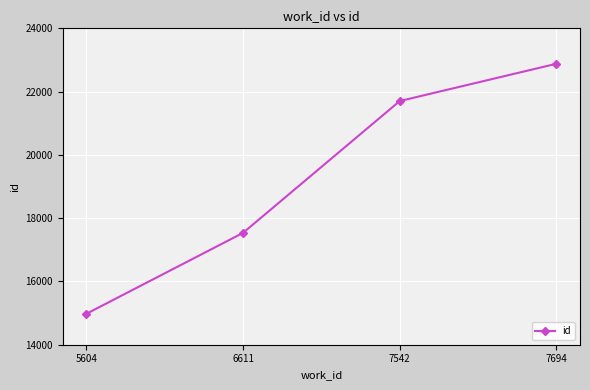

Reading right to left, extract all data points from this chart.

22881	21702	17535	14976